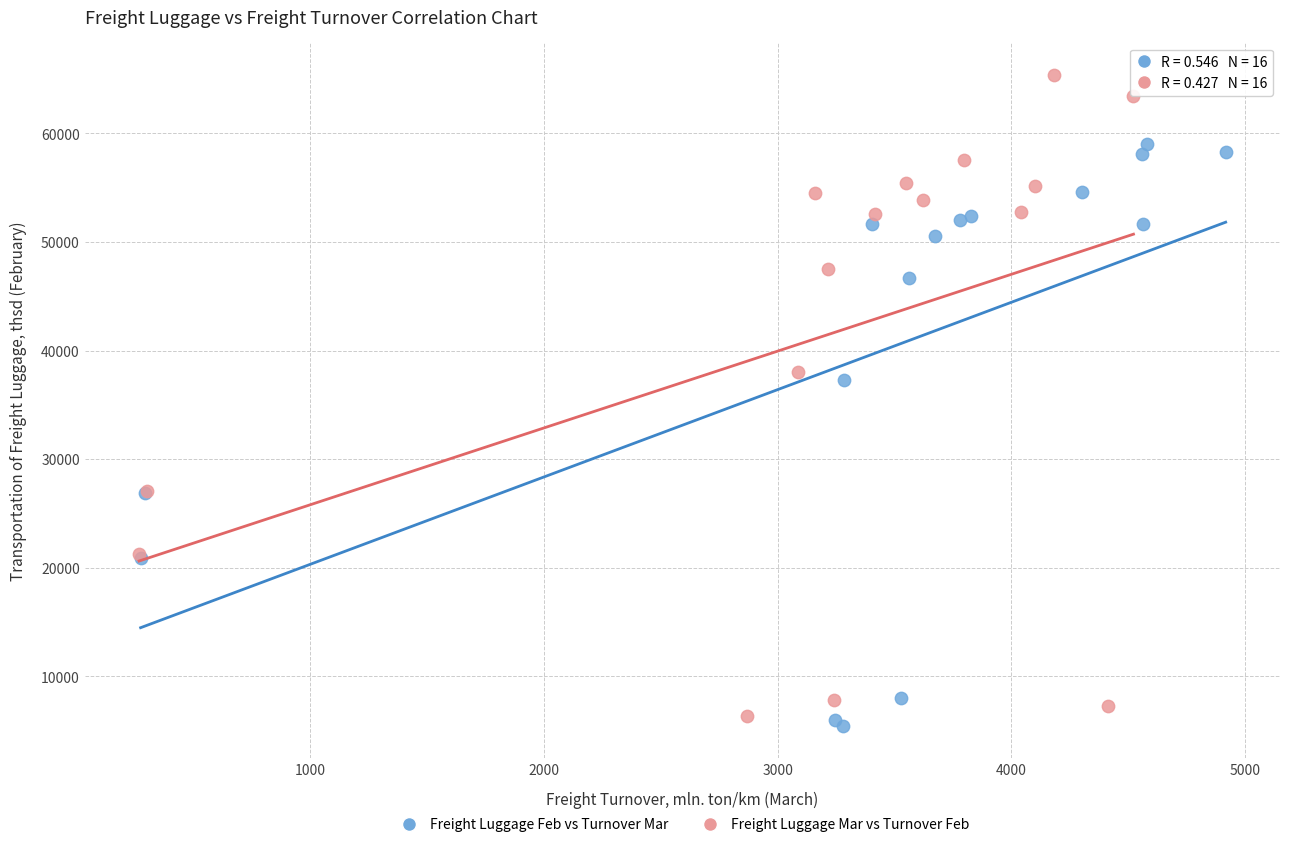

What are all the series names shown in the legend?

Freight Luggage Feb vs Turnover Mar, Freight Luggage Mar vs Turnover Feb